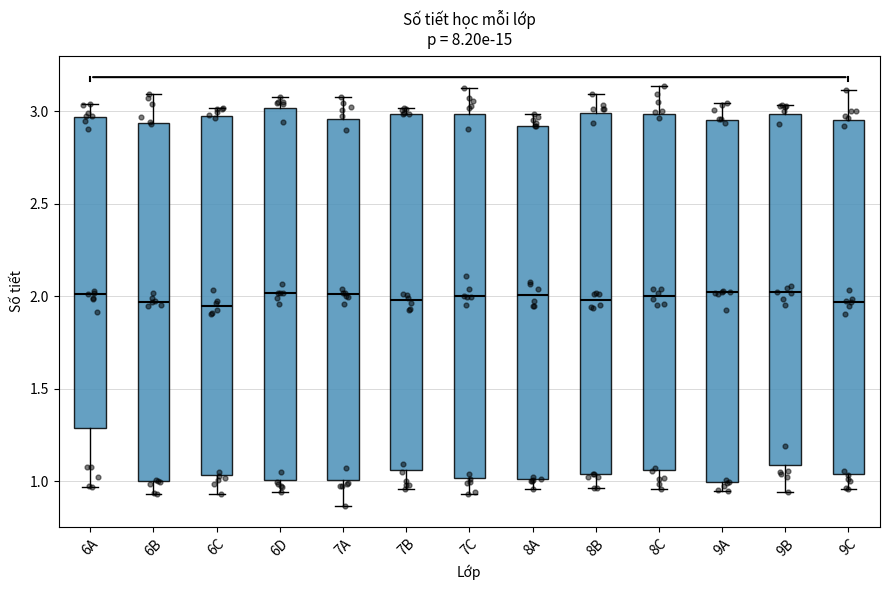

Reading left to right, transcribe this box plot: for each box, give where its median line is, the range the box spans, and where its two whiskers end, as read against the y-axis. The values are not printed on the chart, so give them approximately, as read against the axis.

6A: median 2.00, box 1.30 to 2.95, whiskers 0.95 to 3.05
6B: median 1.95, box 1.00 to 2.95, whiskers 0.95 to 3.10
6C: median 1.95, box 1.05 to 3.00, whiskers 0.95 to 3.00 (just above the box's upper edge)
6D: median 2.00, box 1.00 to 3.00, whiskers 0.95 to 3.10
7A: median 2.00, box 1.00 to 2.95, whiskers 0.85 to 3.10
7B: median 2.00, box 1.05 to 3.00, whiskers 0.95 to 3.00 (just above the box's upper edge)
7C: median 2.00, box 1.00 to 3.00, whiskers 0.95 to 3.10
8A: median 2.00, box 1.00 to 2.90, whiskers 0.95 to 3.00
8B: median 2.00, box 1.05 to 3.00, whiskers 0.95 to 3.10
8C: median 2.00, box 1.05 to 3.00, whiskers 0.95 to 3.15
9A: median 2.00, box 1.00 to 2.95, whiskers 0.95 to 3.05
9B: median 2.00, box 1.10 to 3.00, whiskers 0.95 to 3.05
9C: median 1.95, box 1.05 to 2.95, whiskers 0.95 to 3.10